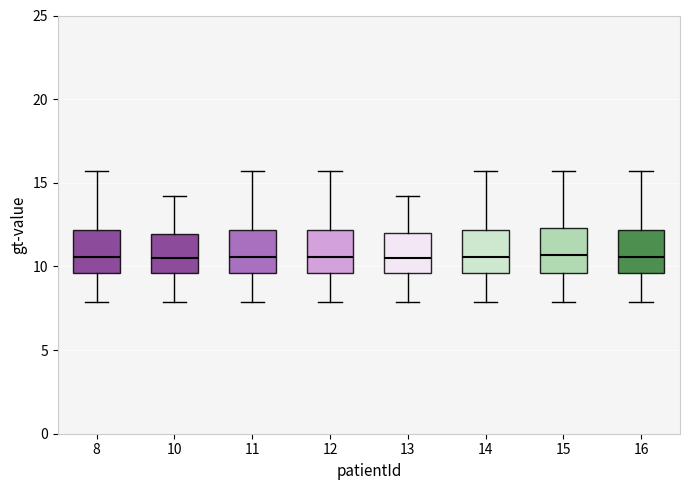

Reading left to right, read every box against the y-axis: the position of its median line, the range the box covers, and the ends of its whiskers. The values are not printed on the chart, so give them approximately, as read against the axis.

8: median 10.5, box 9.5 to 12.0, whiskers 8.0 to 15.5
10: median 10.5, box 9.5 to 12.0, whiskers 8.0 to 14.0
11: median 10.5, box 9.5 to 12.0, whiskers 8.0 to 15.5
12: median 10.5, box 9.5 to 12.0, whiskers 8.0 to 15.5
13: median 10.5, box 9.5 to 12.0, whiskers 8.0 to 14.0
14: median 10.5, box 9.5 to 12.0, whiskers 8.0 to 15.5
15: median 10.5, box 9.5 to 12.5, whiskers 8.0 to 15.5
16: median 10.5, box 9.5 to 12.0, whiskers 8.0 to 15.5